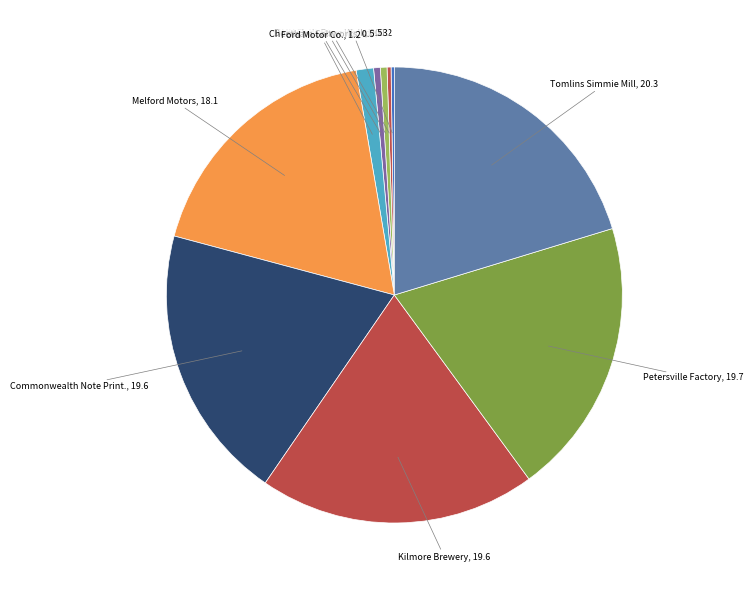

How many segments does this pie chart have?

10